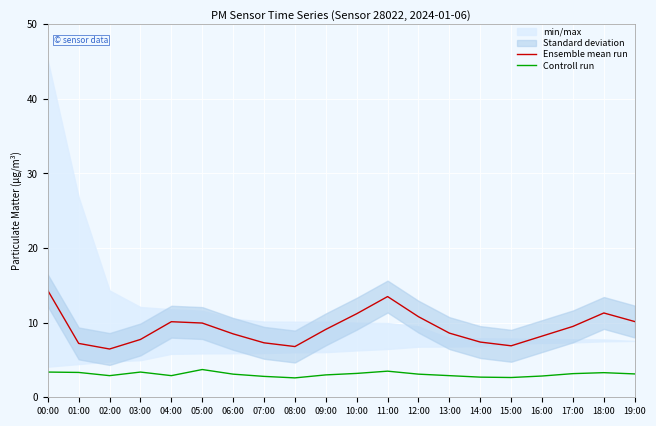

Reading left to right, extract all data points from this chart.

Ensemble mean run: 14.3	7.2	6.5	7.8	10.1	9.9	8.5	7.3	6.8	9.1	11.2	13.5	10.8	8.6	7.4	6.9	8.2	9.5	11.3	10.2
Controll run: 3.4	3.3	2.9	3.4	2.9	3.7	3.1	2.8	2.6	3.0	3.2	3.5	3.1	2.9	2.7	2.6	2.9	3.2	3.3	3.1